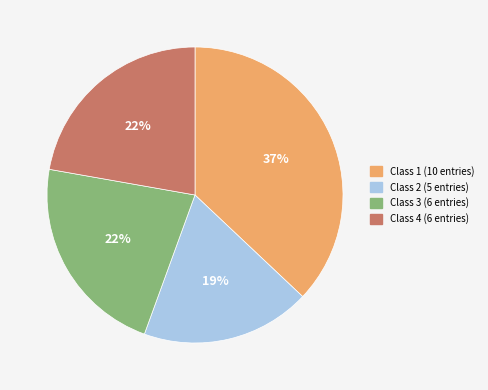

How many segments does this pie chart have?

4